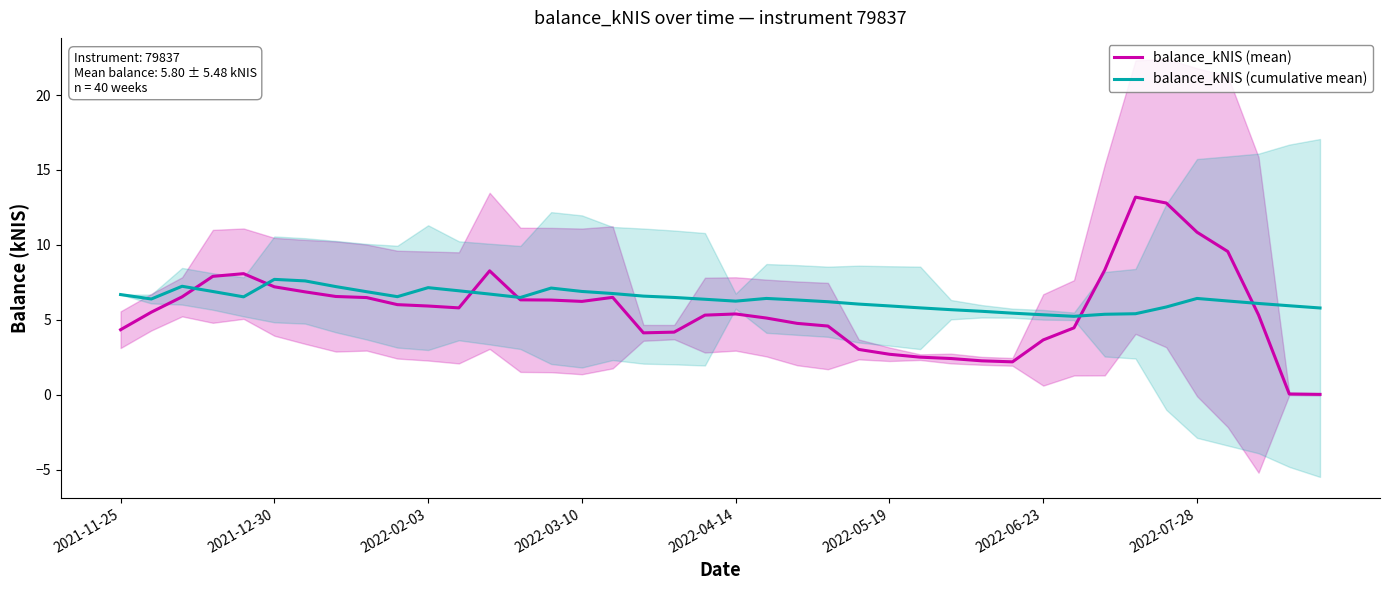

True or false: balance_kNIS (cumulative mean) has more than 1 interior local peaks.

True